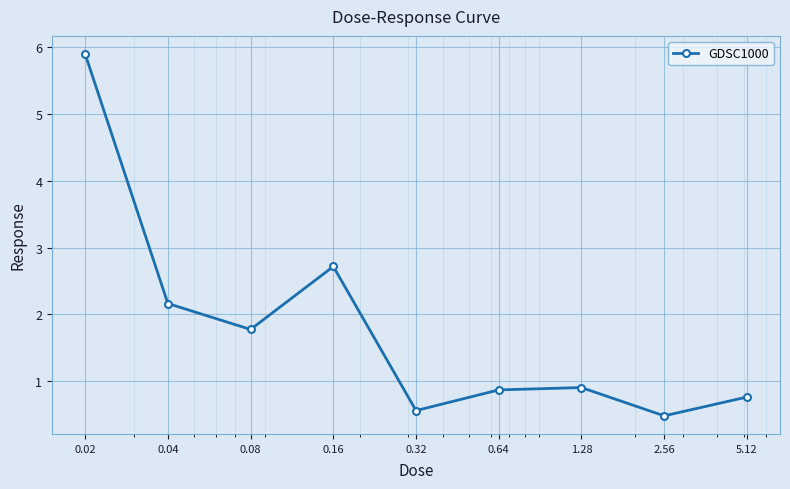

What is the smallest value displayed?

0.5